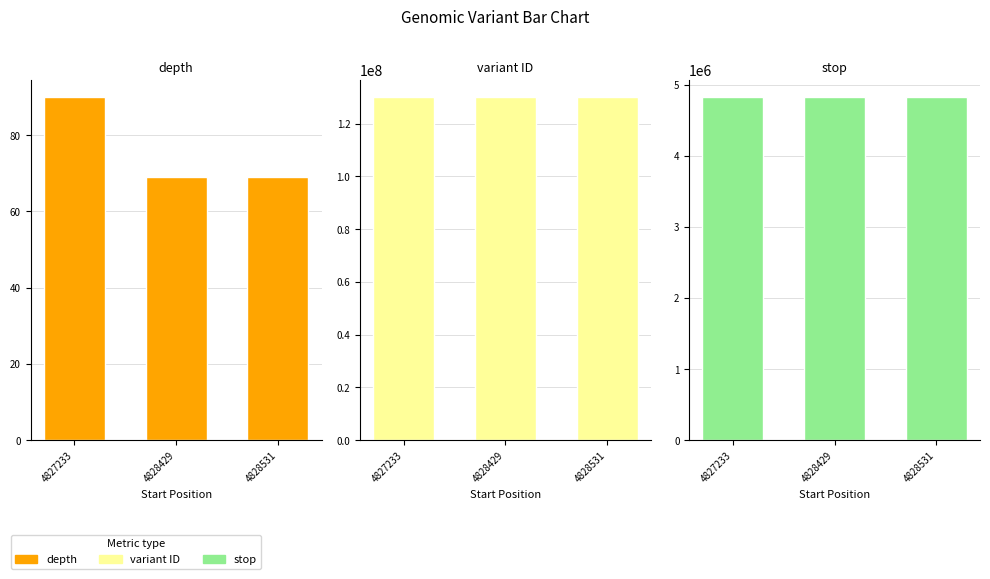

What is the average value of the depth series?

76